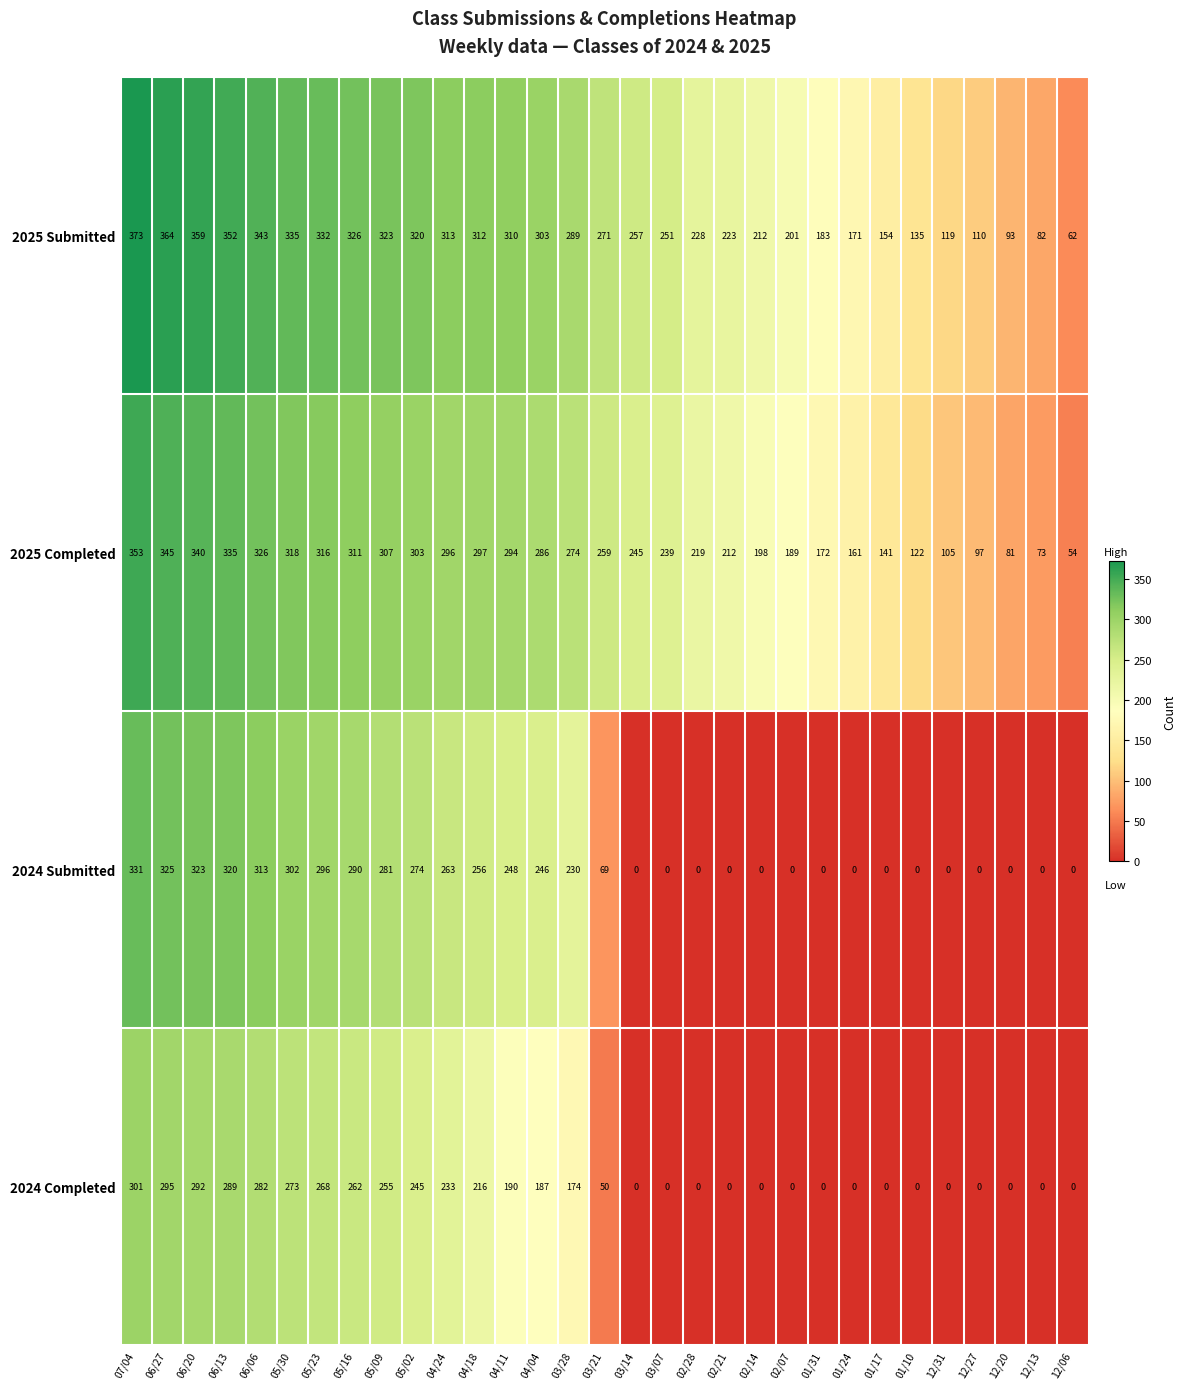

What is the spread (max minus min) of values at 03/07?

251